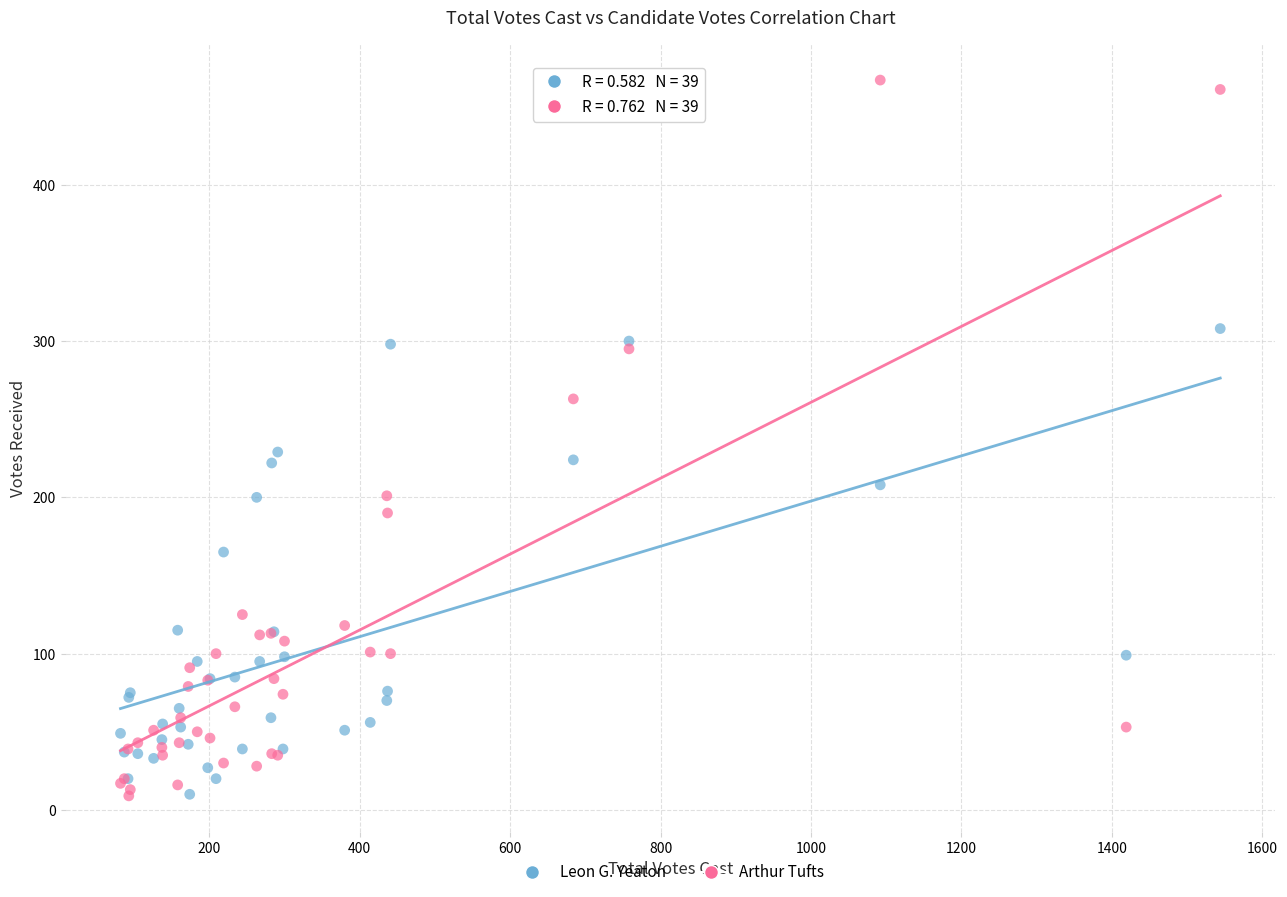

In the Leon G. Yeaton series, what Y value is closest to 159?

165